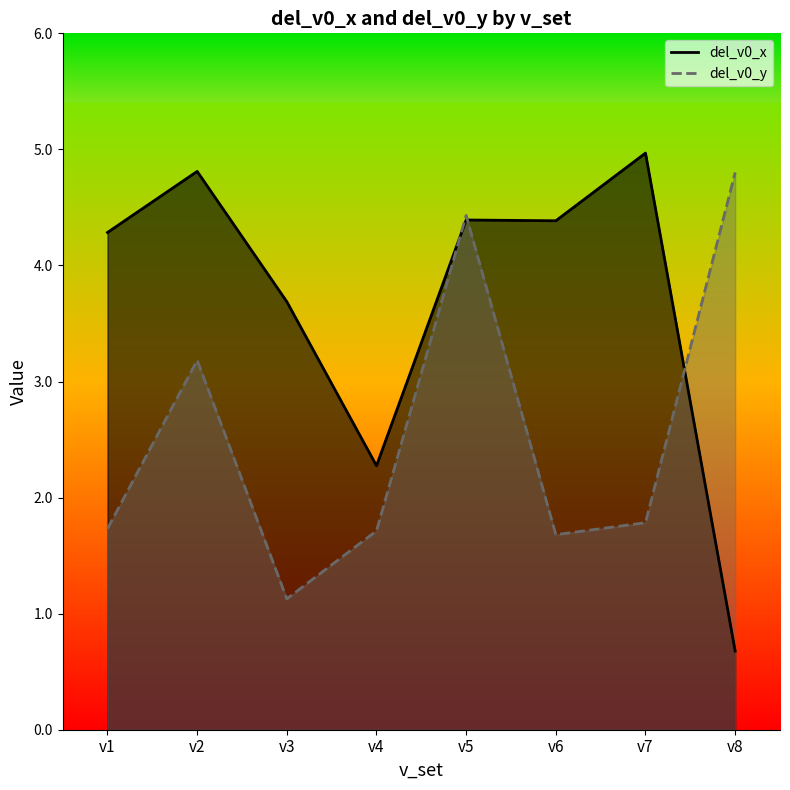

The value of del_v0_x at v6 is 2.7. True or false?

False